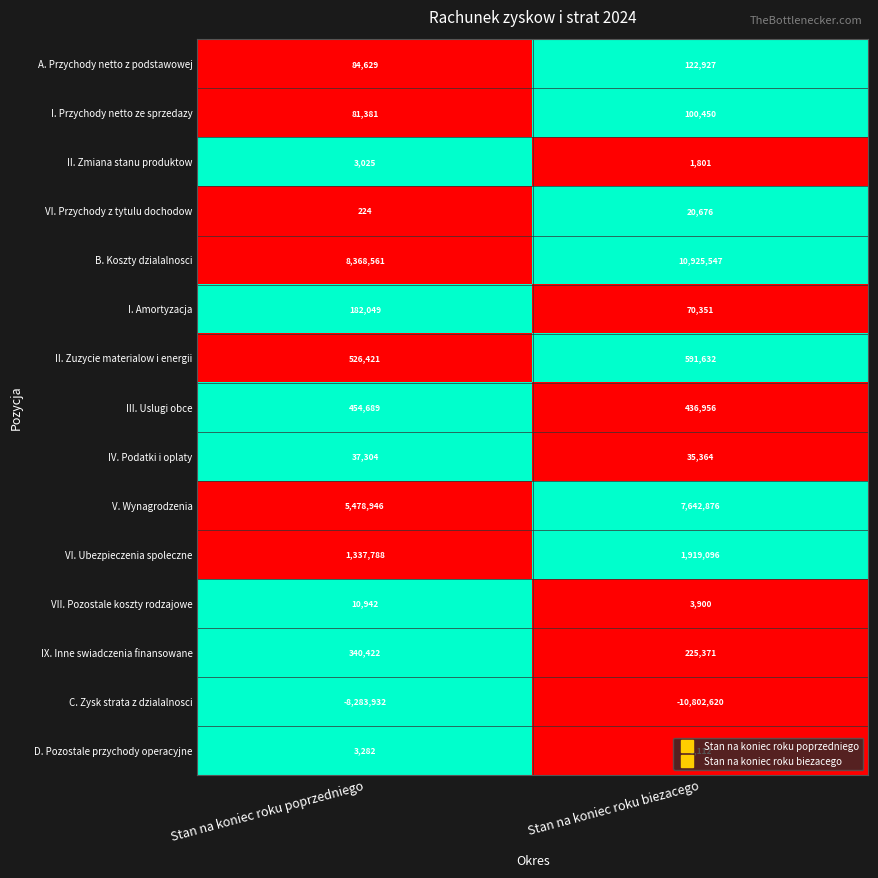

How many data points in VII. Pozostale koszty rodzajowe are less than 10942?

1